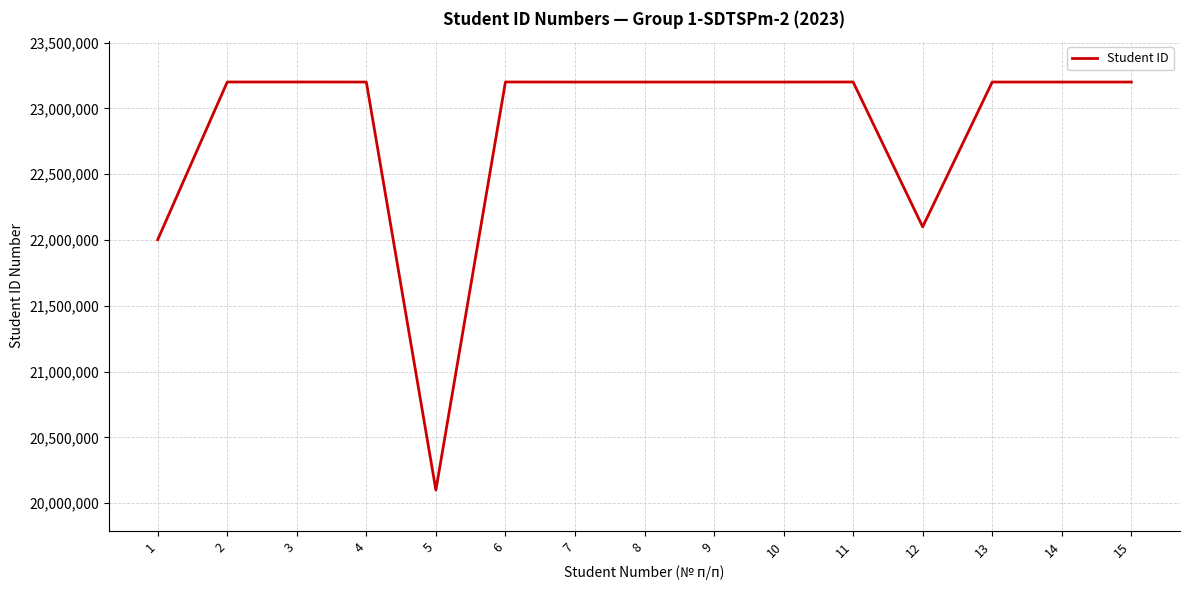

What is the change in value from 1 to 14?

+1197778